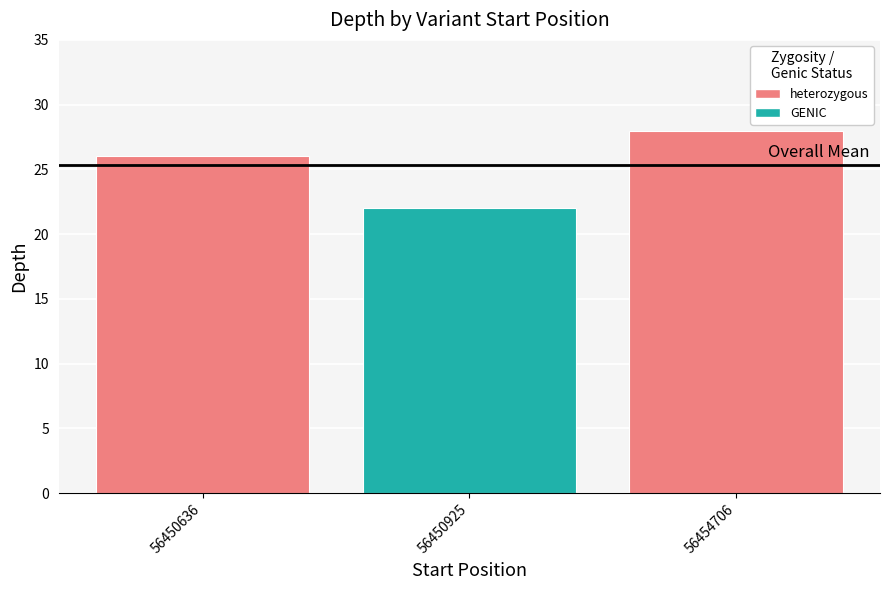

At which label is the value closest to 25?

56450636